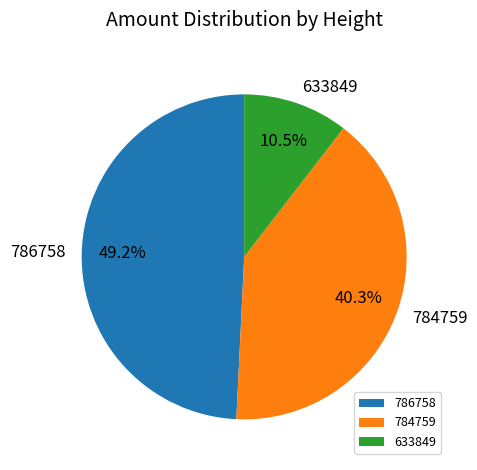

What percentage is NOT represented by 786758?

50.8%